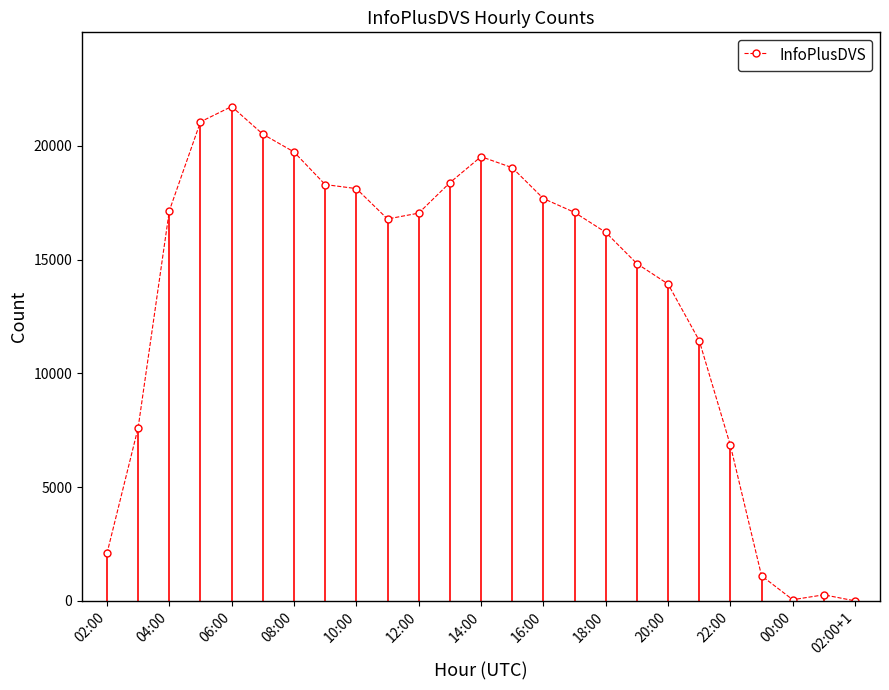

What is the maximum value shown in the chart?

21735